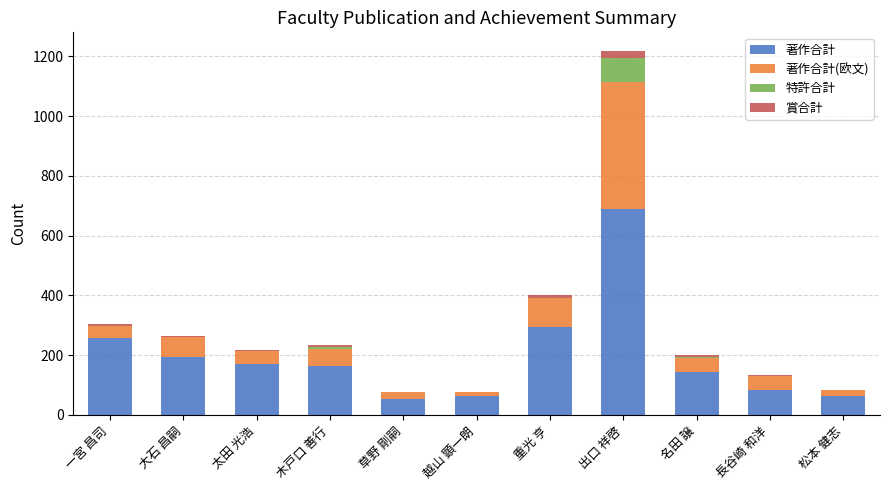

What is the maximum value for 著作合計?

690